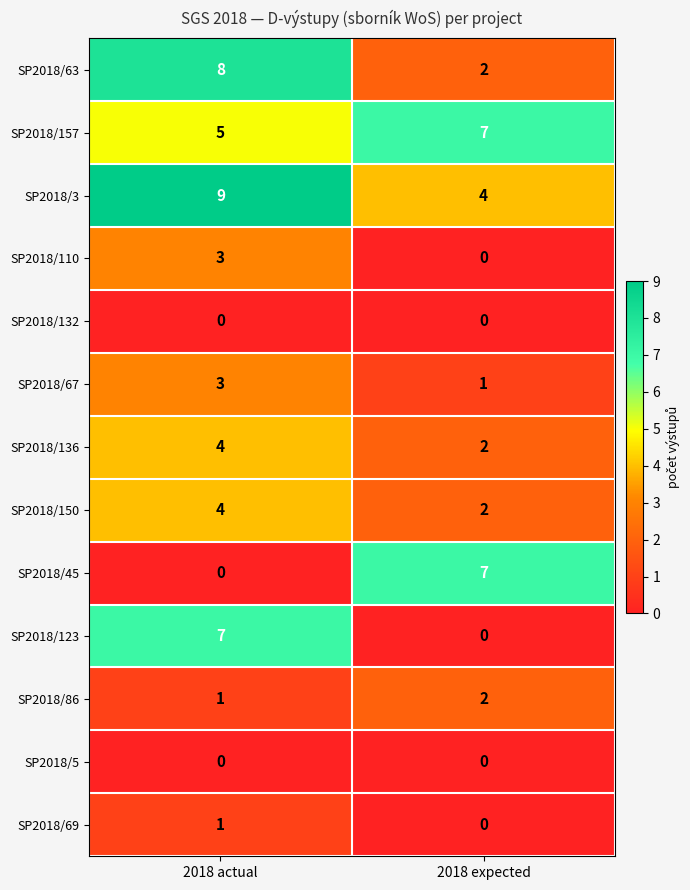

Reading left to right, transcribe all the data shown in this chart.

SP2018/63: 8	2
SP2018/157: 5	7
SP2018/3: 9	4
SP2018/110: 3	0
SP2018/132: 0	0
SP2018/67: 3	1
SP2018/136: 4	2
SP2018/150: 4	2
SP2018/45: 0	7
SP2018/123: 7	0
SP2018/86: 1	2
SP2018/5: 0	0
SP2018/69: 1	0